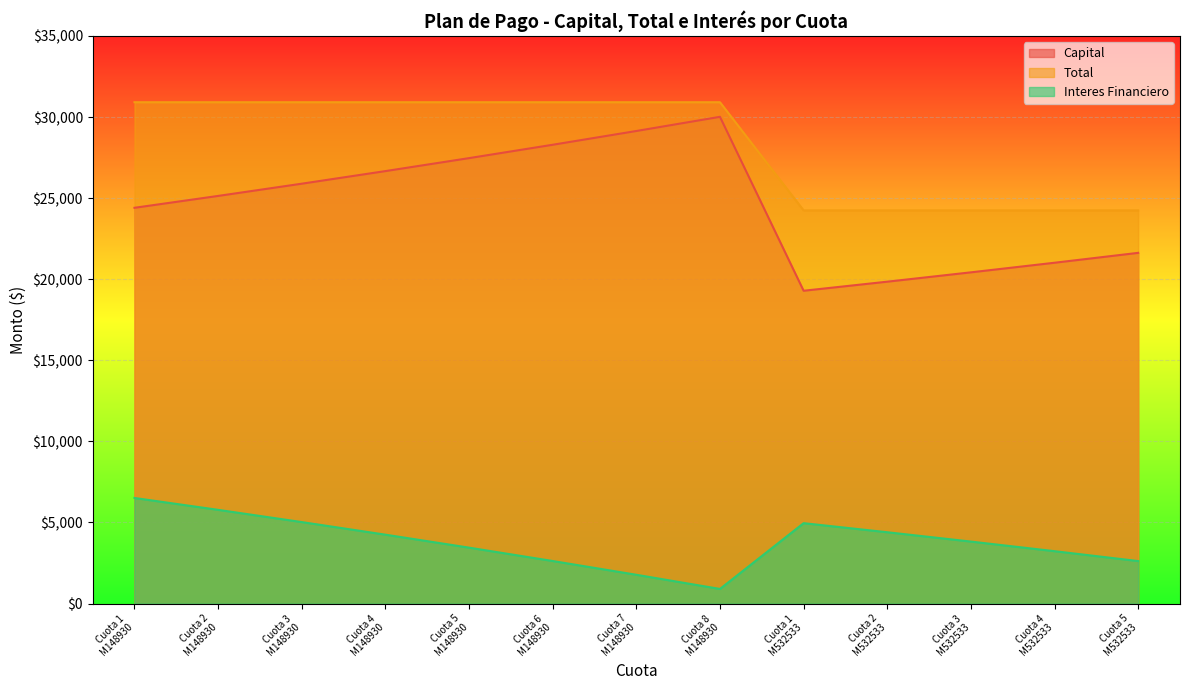

What is the value of the Interes Financiero point at the 12th from the left?

3229.6